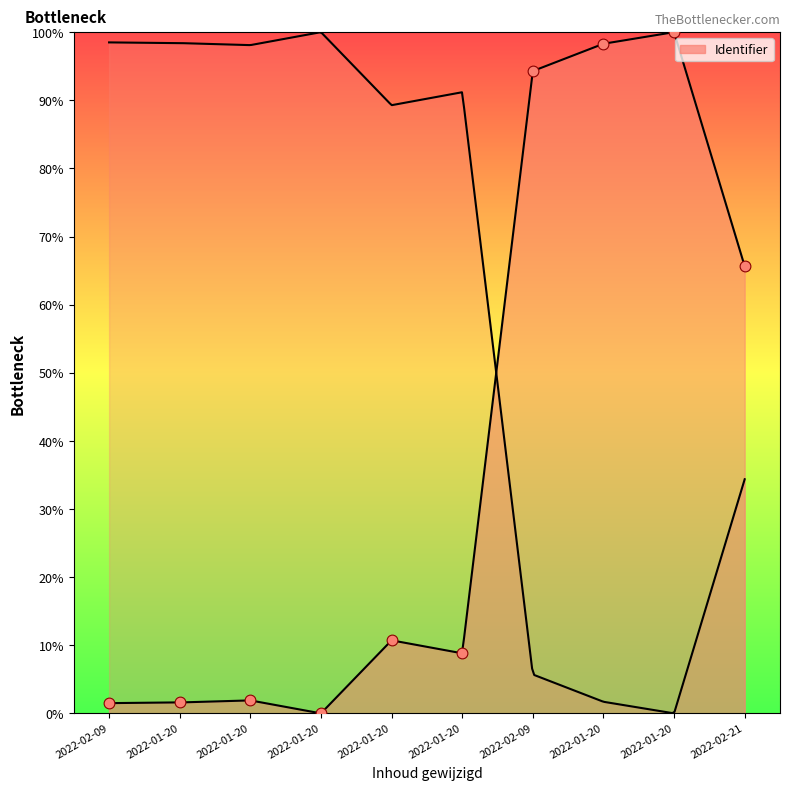

What is the ratio of the value at 2022-01-20 to the value at 2022-01-20?

9.3